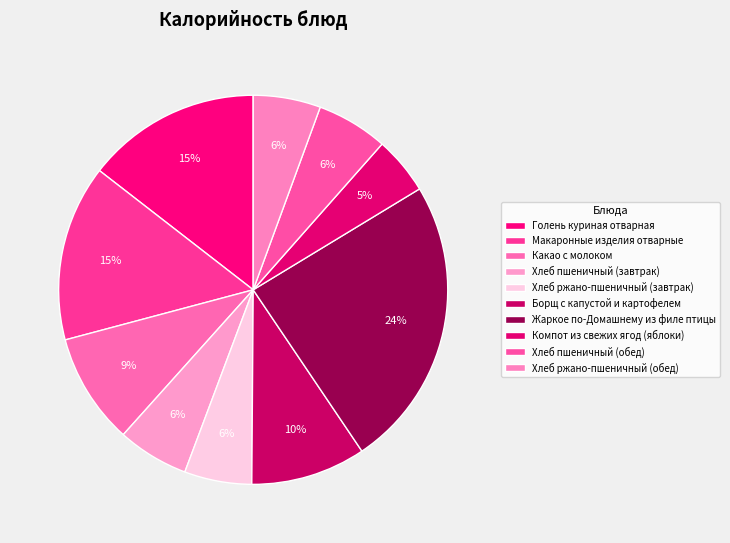

To the nearest percent, what is the difference between the largest and smallest slice percentages?

19%